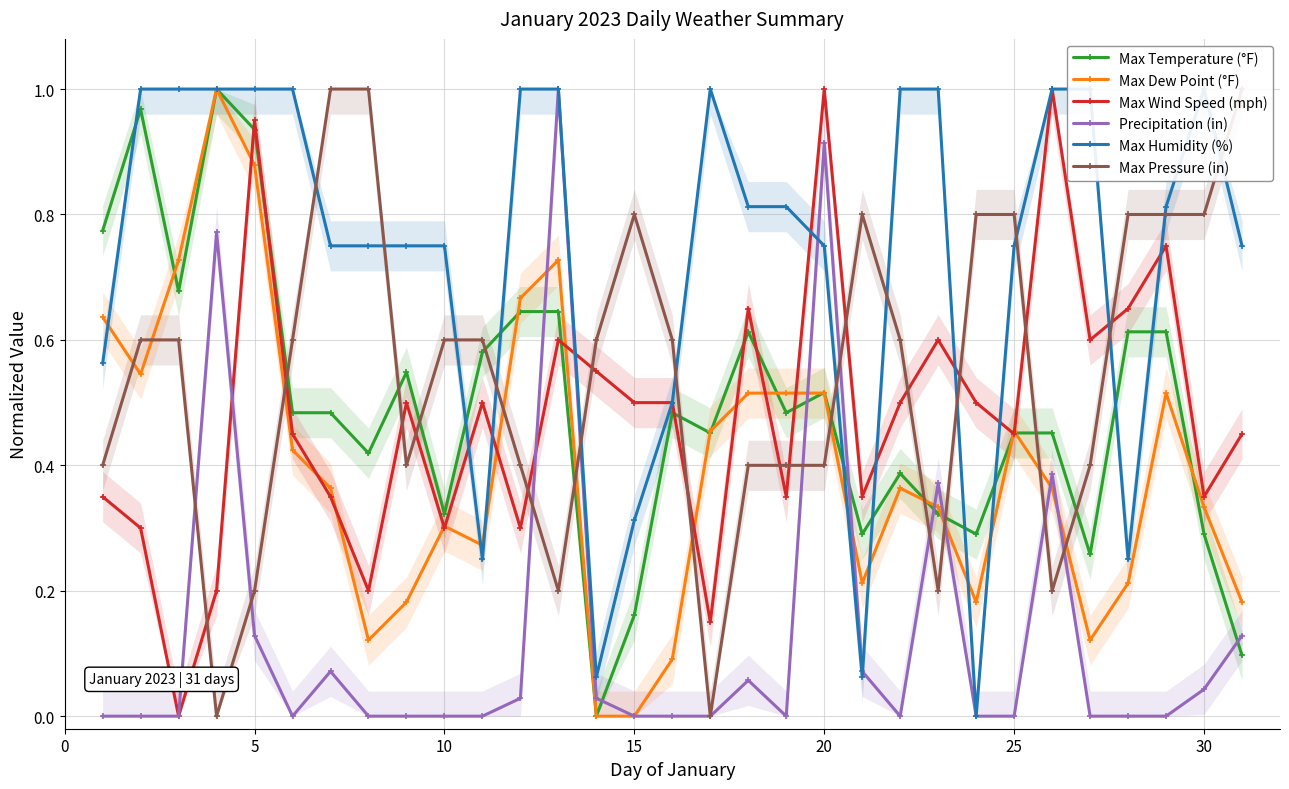

True or false: Max Wind Speed (mph) has more than 2 points higher than both neighbors.

True